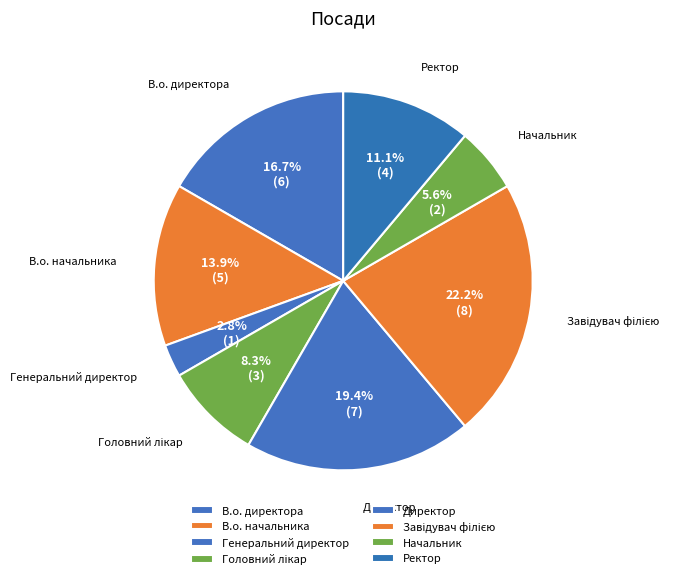

Does Ректор represent more than half of the total?

No